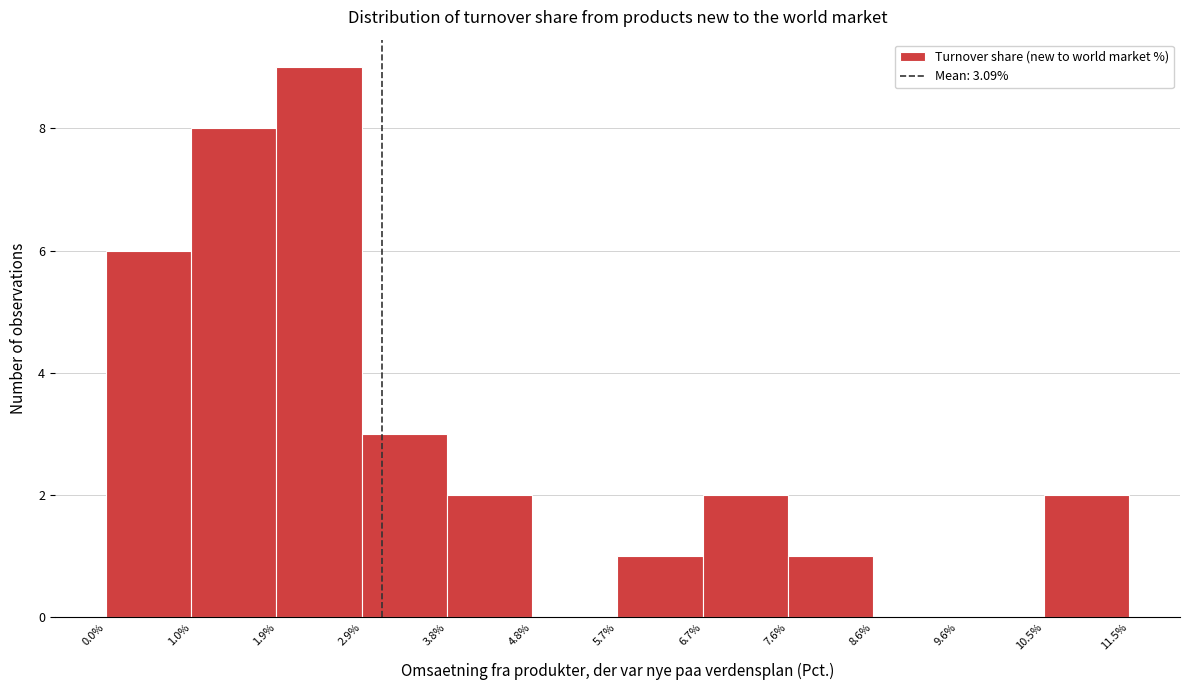

Reading left to right, transcribe this chart: for each bar, give the range it covers on the x-axis and its height. The values are not printed on the chart, so give them approximately, as read against the axis.

0.0% to 1.0%: 6
1.0% to 1.9%: 8
1.9% to 2.9%: 9
2.9% to 3.8%: 3
3.8% to 4.8%: 2
4.8% to 5.7%: 0
5.7% to 6.7%: 1
6.7% to 7.6%: 2
7.6% to 8.6%: 1
8.6% to 9.6%: 0
9.6% to 10.5%: 0
10.5% to 11.5%: 2